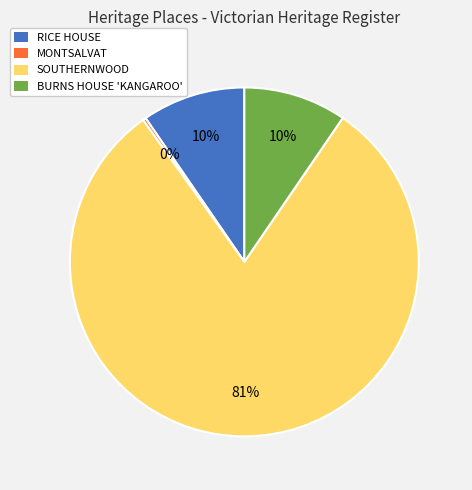

Do BURNS HOUSE 'KANGAROO' and RICE HOUSE together represent more than half of the pie?

No